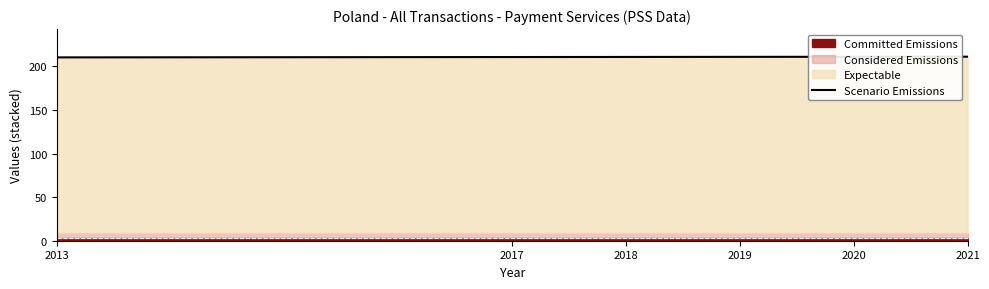

At which label is the value closest to 210?

2013